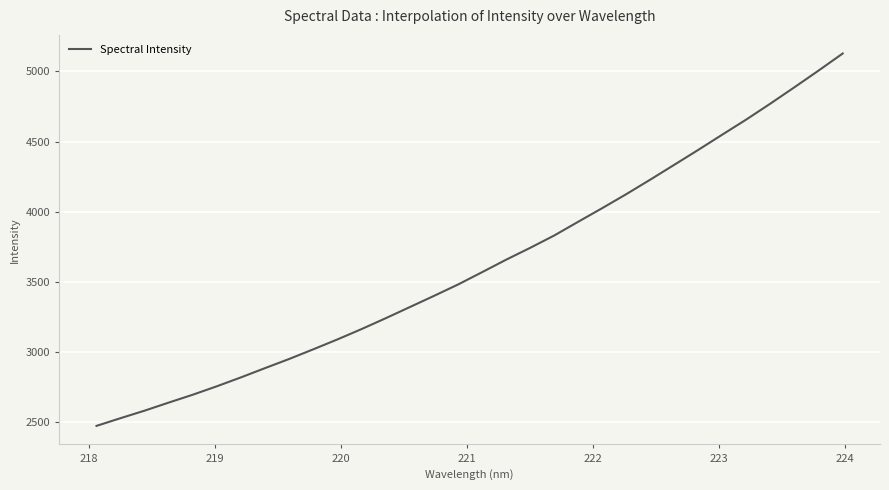

What is the difference between the maximum and minimum values?

2652.9